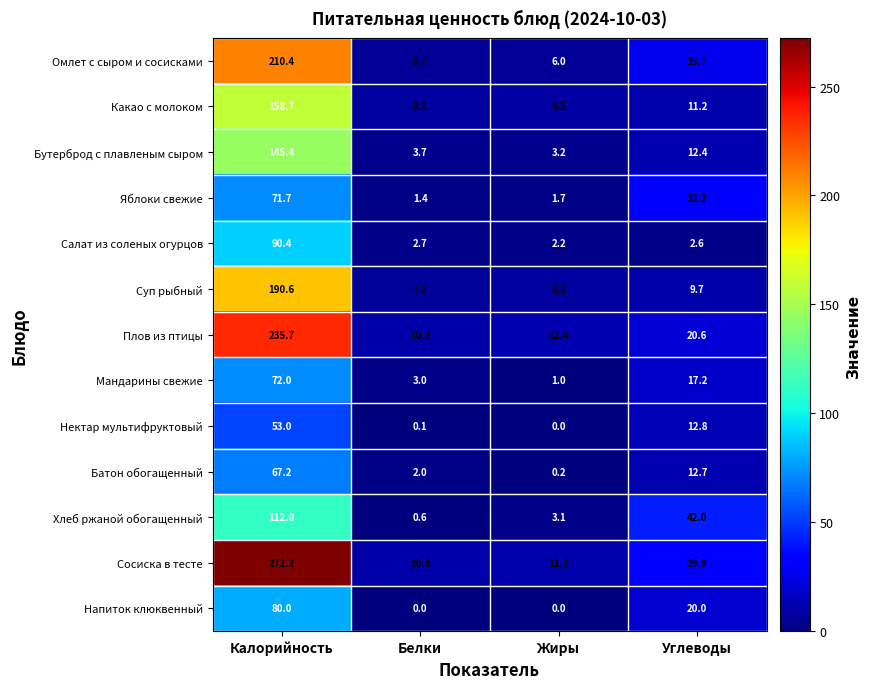

What is the difference between the second highest and second lowest values in the Нектар мультифруктовый series?

12.7